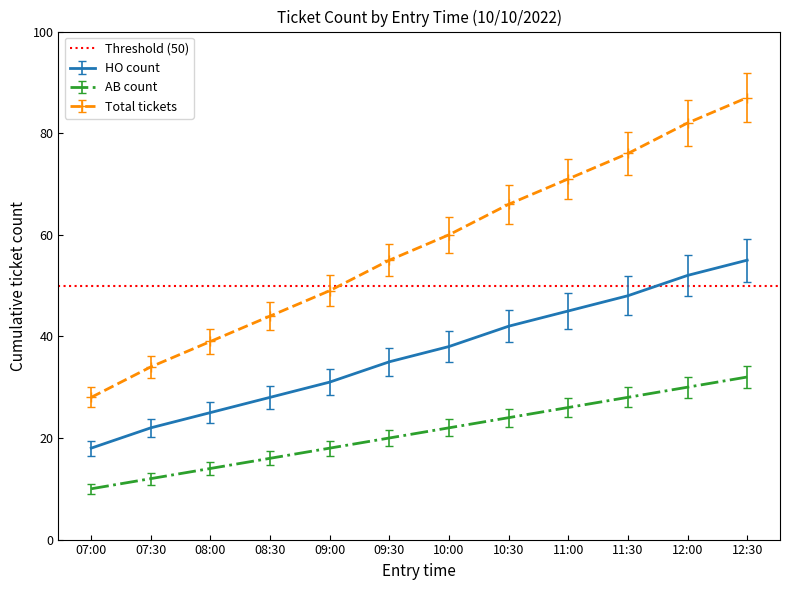

What is the difference between the Total tickets values at 11:00 and 08:30?

27